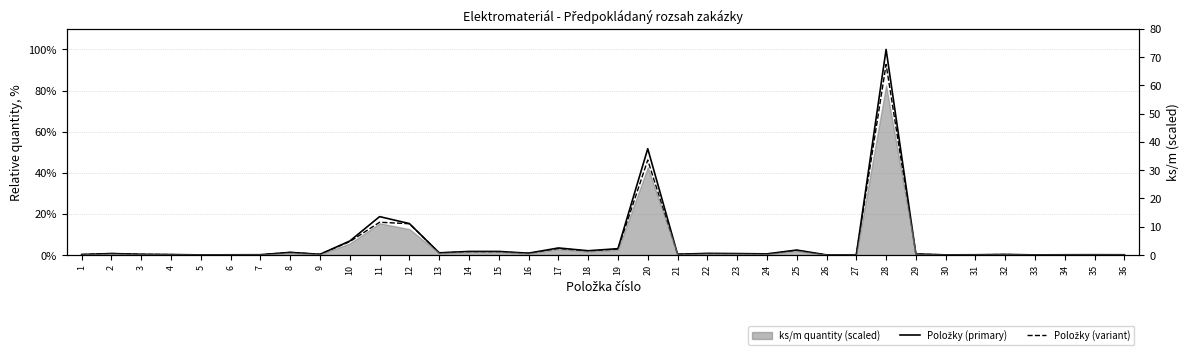

Reading left to right, extract all data points from this chart.

Položky (primary): 0.2	0.7	0.3	0.2	0.0	0.1	0.1	1.2	0.3	6.8	18.6	15.3	1.0	1.7	1.7	0.8	3.4	2.0	3.1	51.7	0.3	0.7	0.7	0.5	2.4	0.0	0.1	100.0	0.4	0.0	0.1	0.2	0.0	0.1	0.1	0.1
Položky (variant): 0.2	0.7	0.3	0.2	0.0	0.1	0.1	1.2	0.3	6.5	15.9	15.2	1.0	1.5	1.5	0.7	3.0	1.9	2.8	46.2	0.3	0.6	0.6	0.5	2.2	0.0	0.1	92.7	0.4	0.0	0.1	0.2	0.0	0.1	0.1	0.1